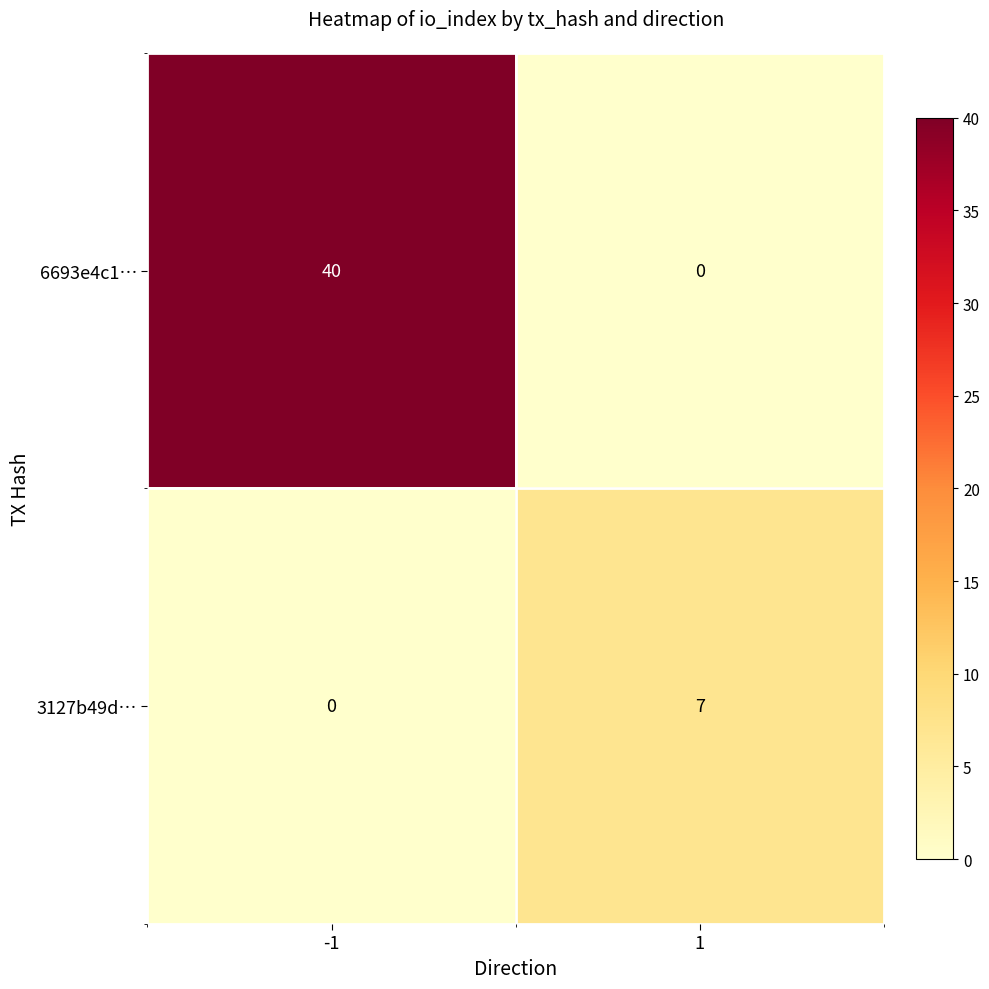

What is the difference between the highest and lowest values at -1?

40